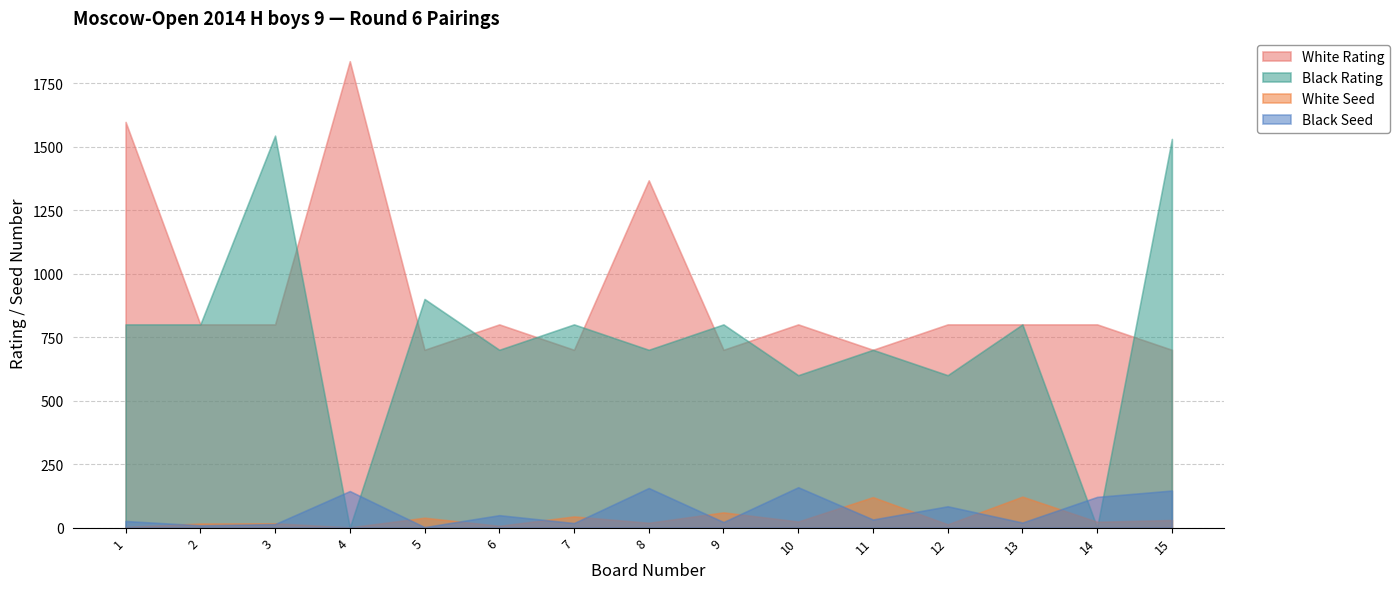

Where is the first local minimum for White Rating (col_5)?

5